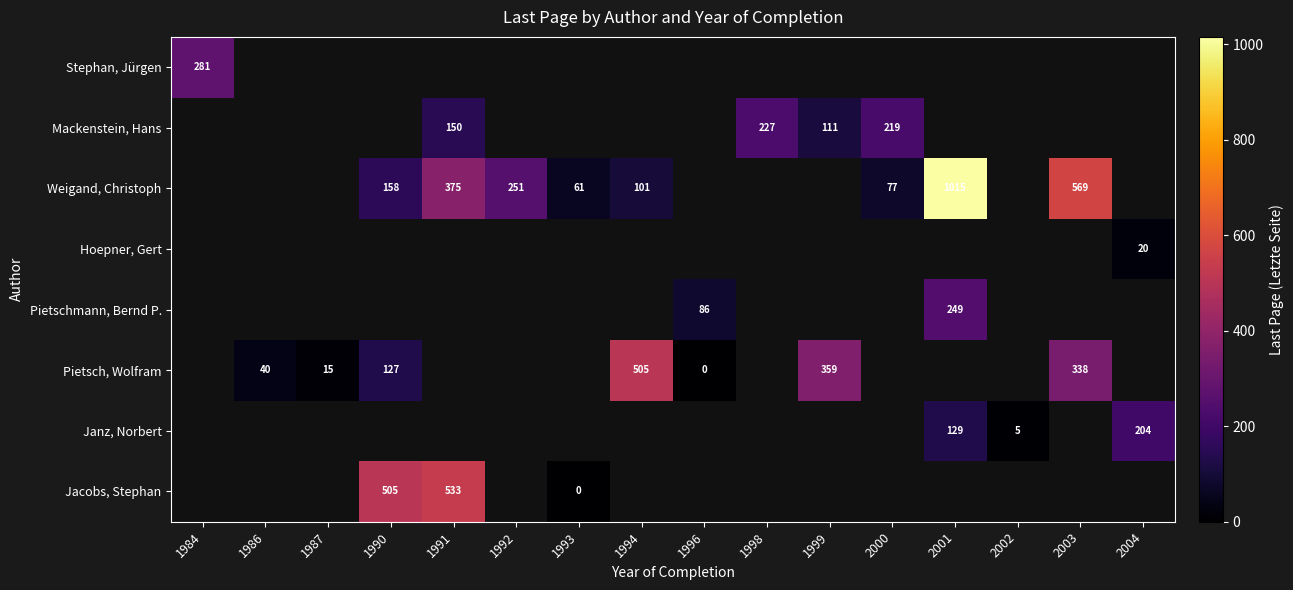

Is it true that Janz, Norbert equals 5 at 2002?

True